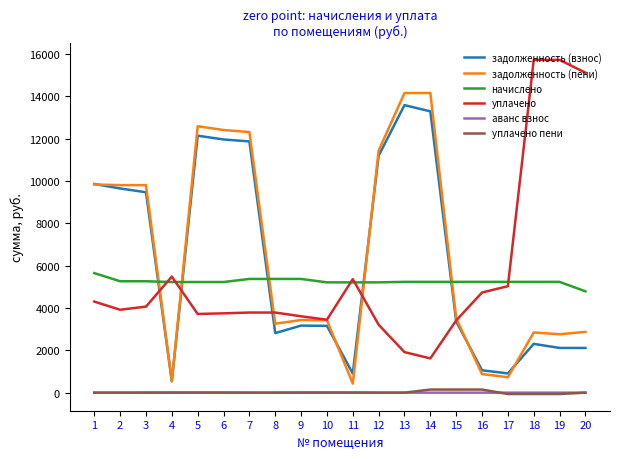

True or false: аванс взнос and уплачено cross at least once.

False